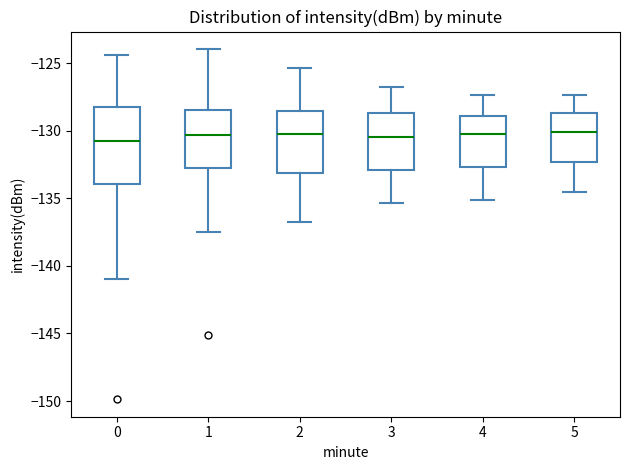

Reading left to right, transcribe this box plot: for each box, give where its median line is, the range the box spans, and where its two whiskers end, as read against the y-axis. The values are not printed on the chart, so give them approximately, as read against the axis.

0: median -130.5, box -134.0 to -128.0, whiskers -141.0 to -124.5
1: median -130.5, box -133.0 to -128.5, whiskers -137.5 to -124.0
2: median -130.0, box -133.0 to -128.5, whiskers -137.0 to -125.5
3: median -130.5, box -133.0 to -128.5, whiskers -135.5 to -127.0
4: median -130.0, box -132.5 to -129.0, whiskers -135.0 to -127.5
5: median -130.0, box -132.5 to -128.5, whiskers -134.5 to -127.5